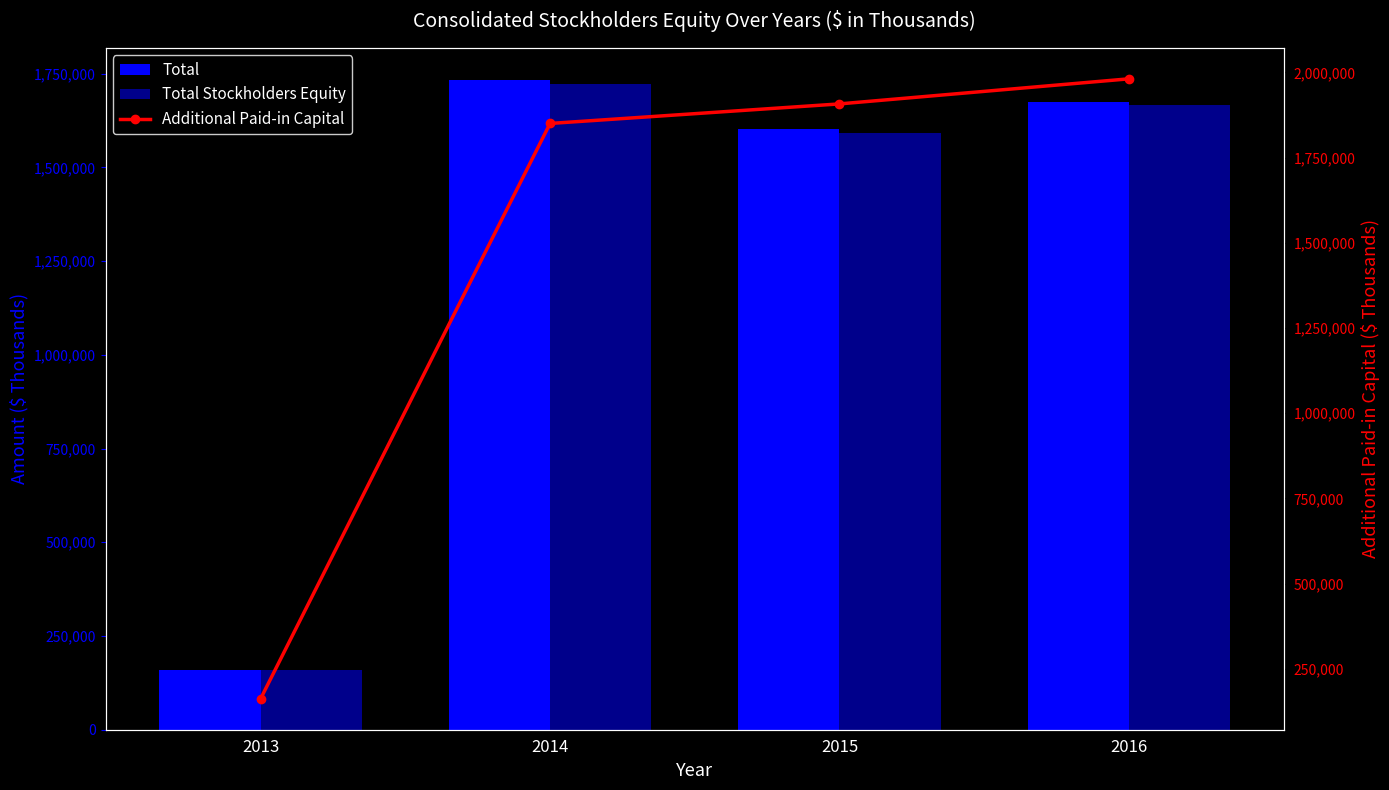

At how many categories does at least one series exceed 1679792?

3